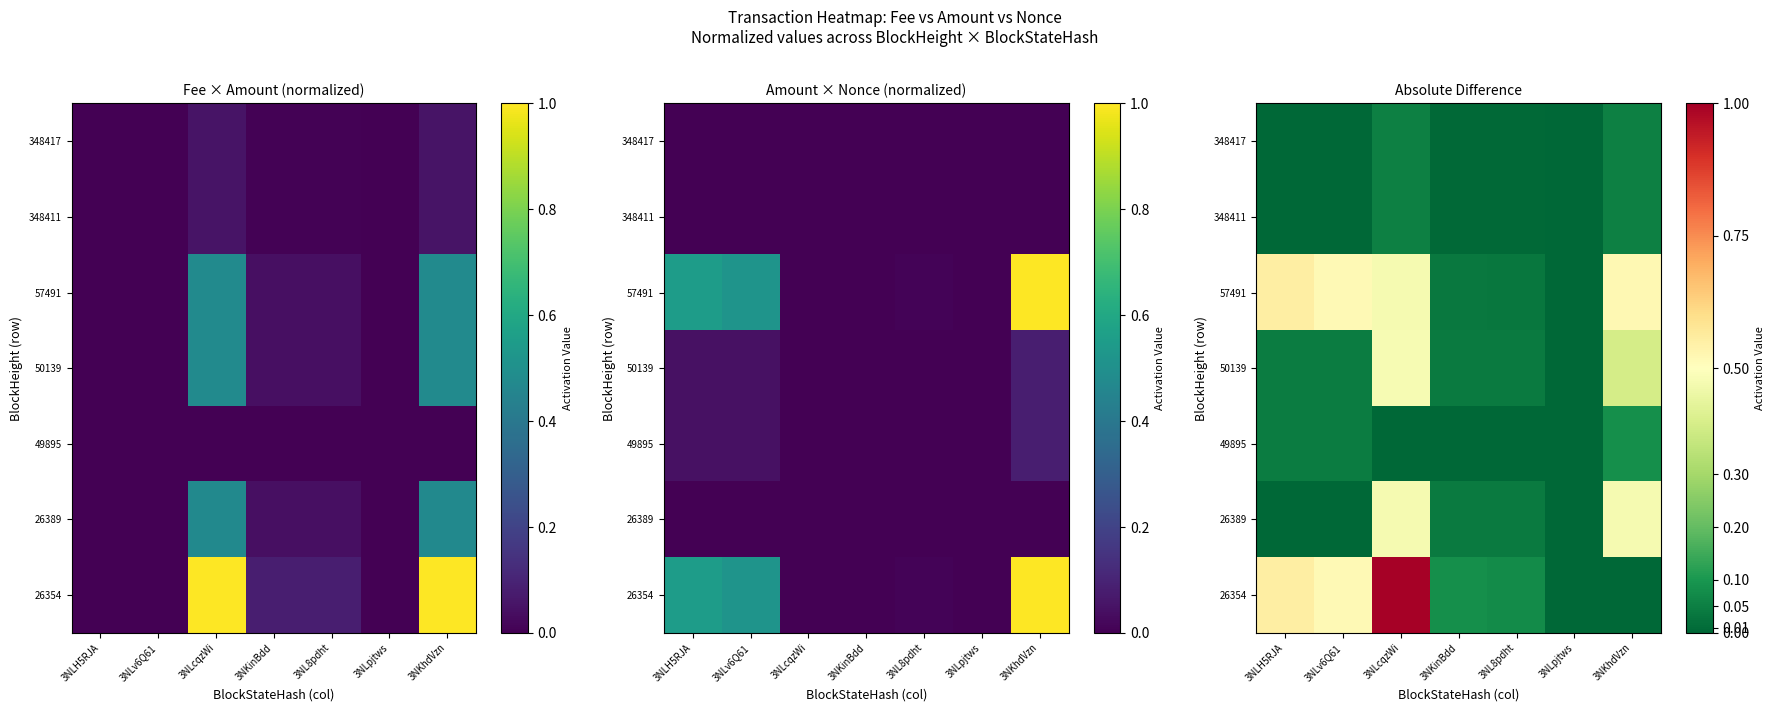

Count the number of categories in the chart.

7